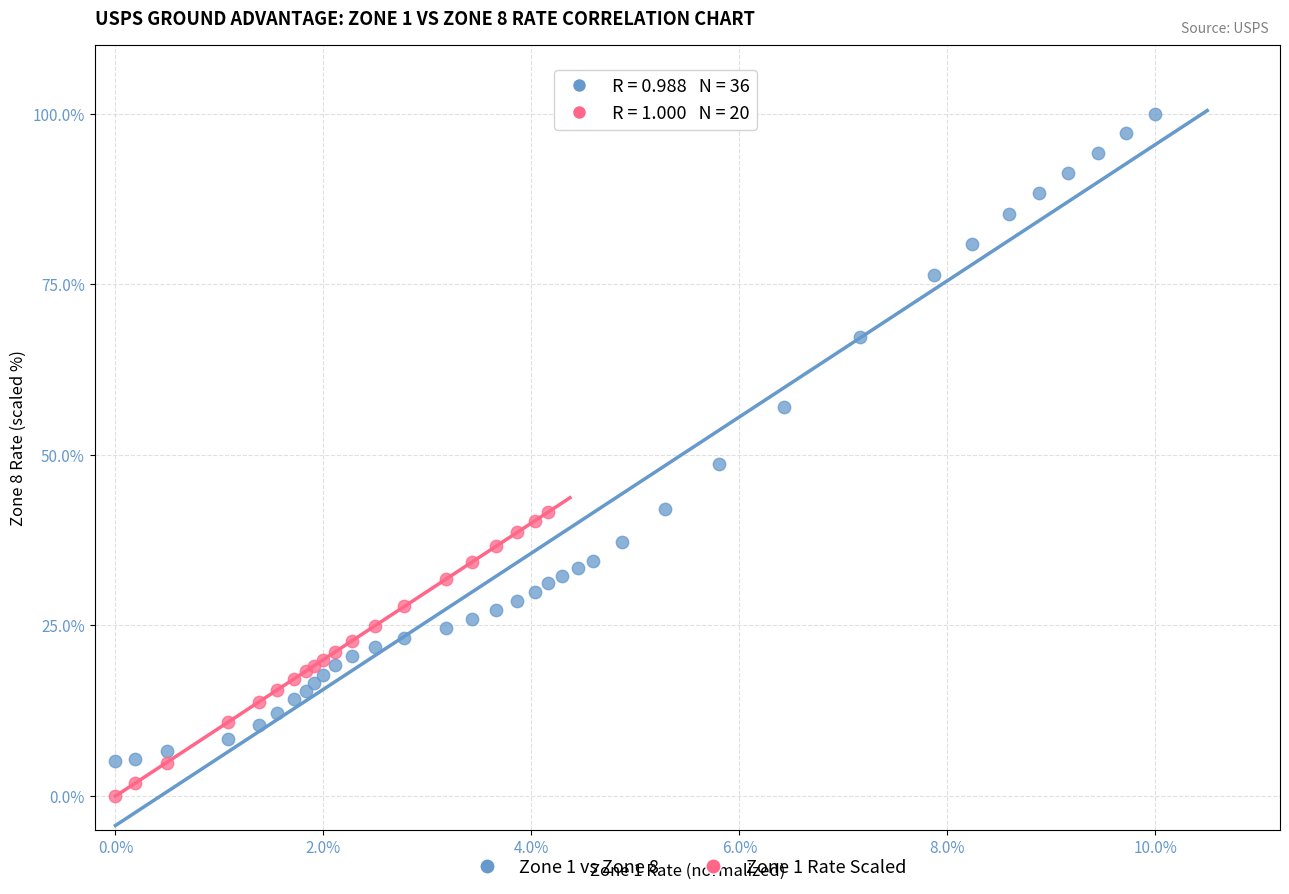

Which series reaches the maximum Y coordinate?

Zone 1 vs Zone 8